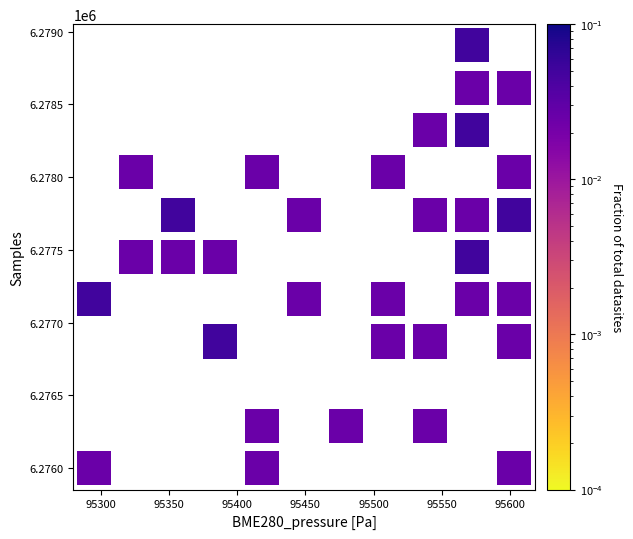

What is the range of X values (max minus min)?

307.7